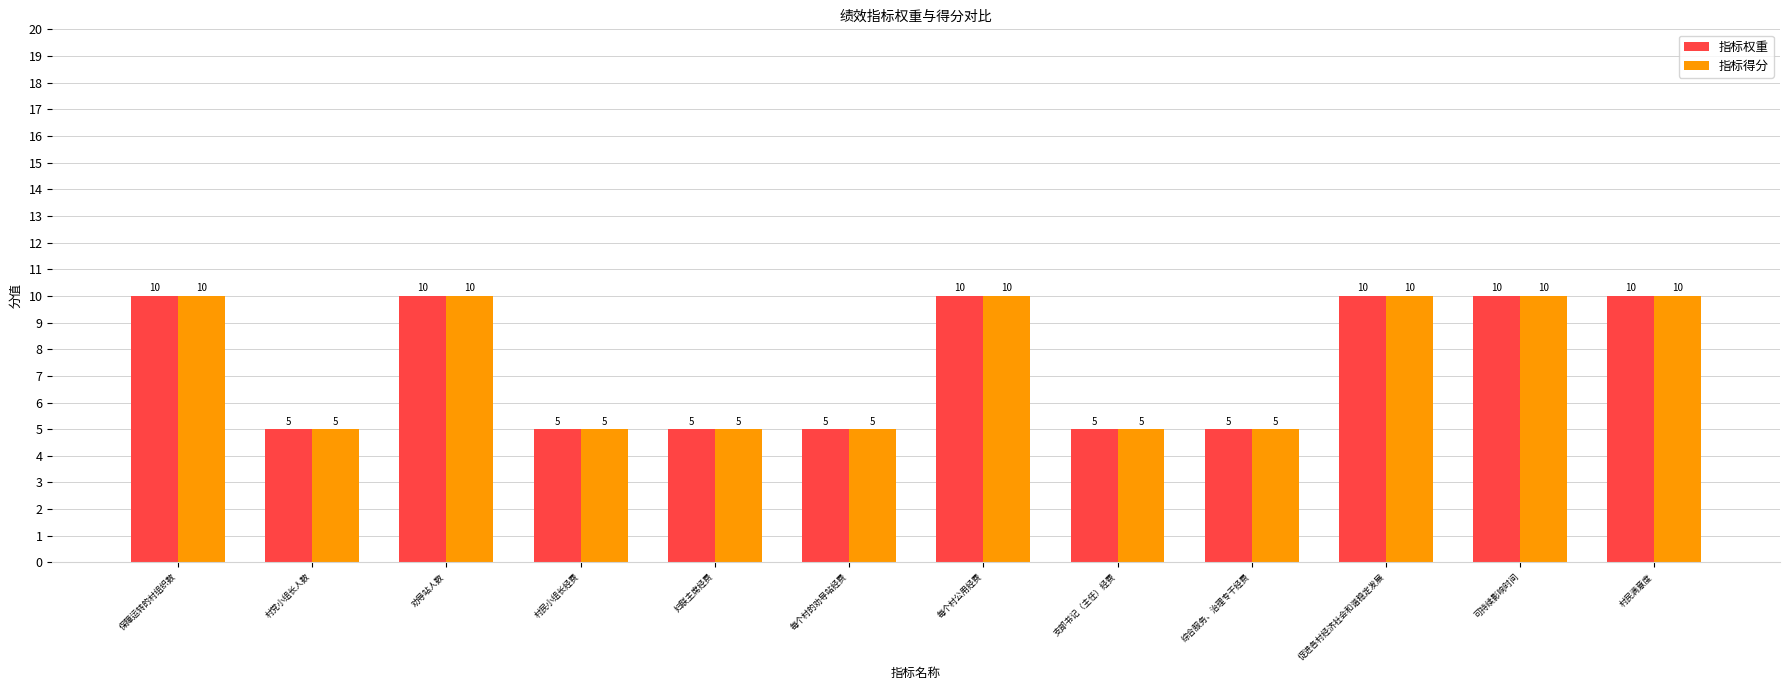

At how many categories does at least one series exceed 9?

6